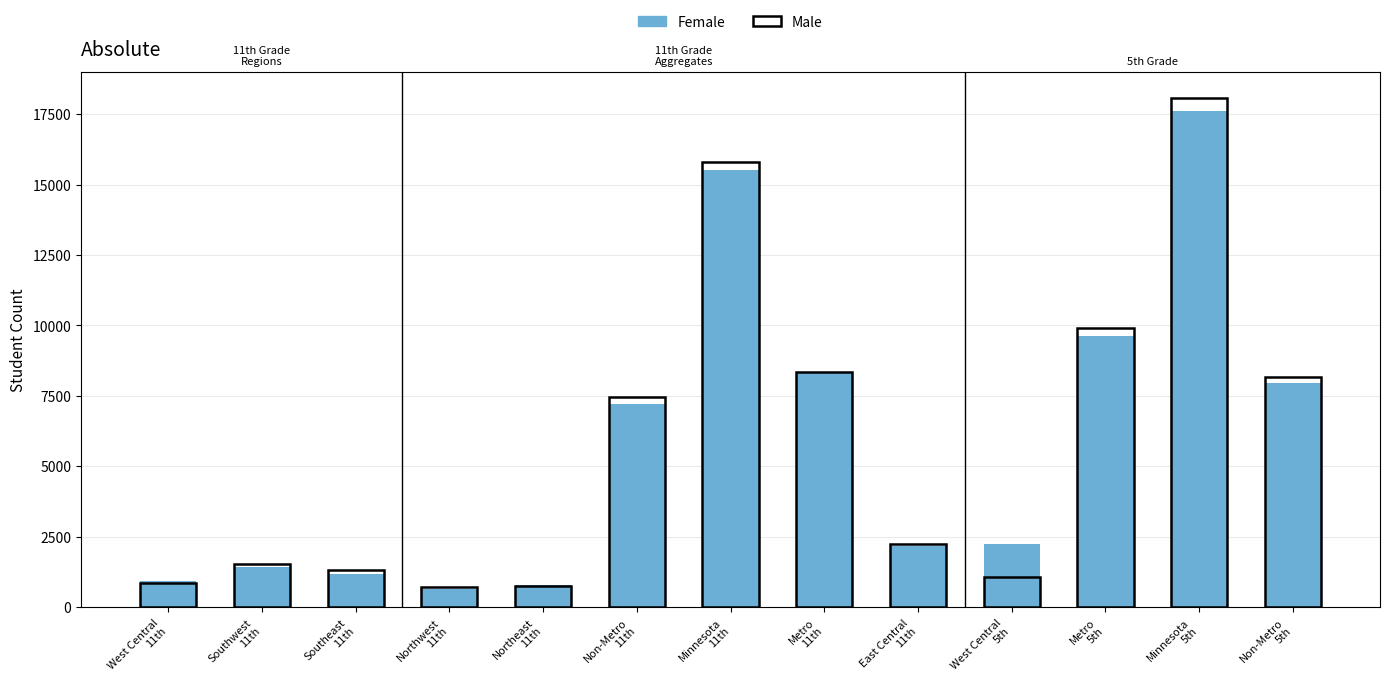

What is the value of the Female bar at the 4th from the left?

666